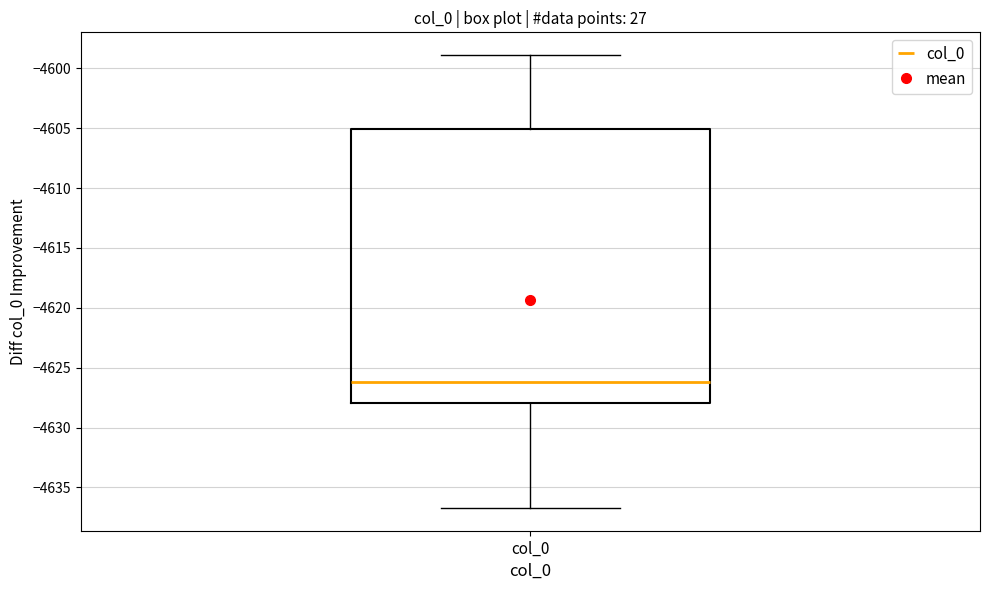

Transcribe this box plot: give where the median line is, the range the box spans, and where the two whiskers end, as read against the y-axis. The values are not printed on the chart, so give them approximately, as read against the axis.

median -4626.0, box -4628.0 to -4605.0, whiskers -4636.5 to -4599.0